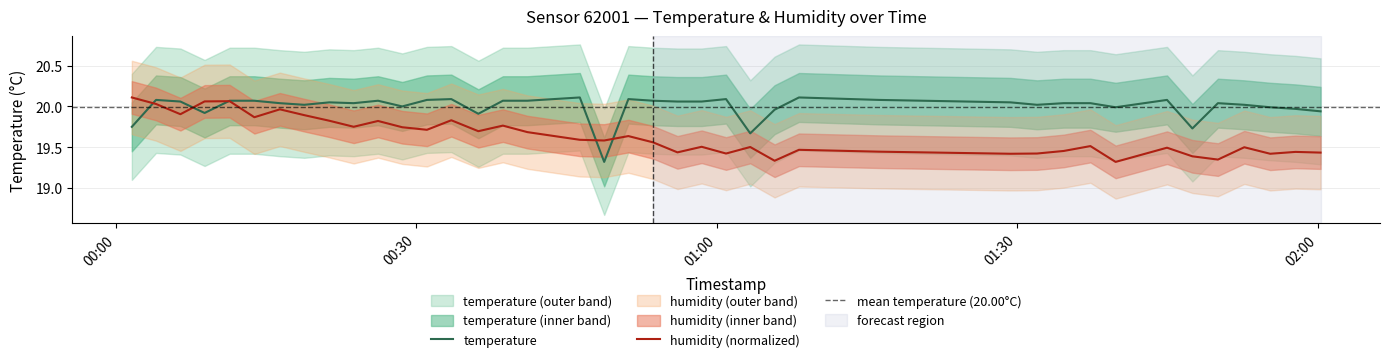

Which series ends up on top after the final intersection of temperature and humidity?

temperature